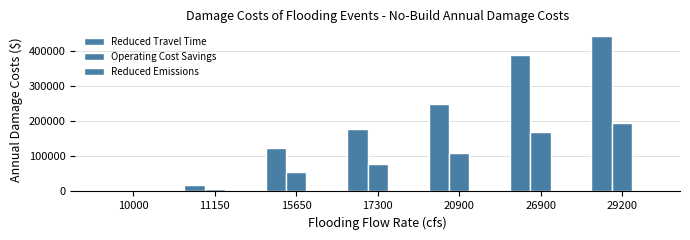

Are the bars horizontal?

No